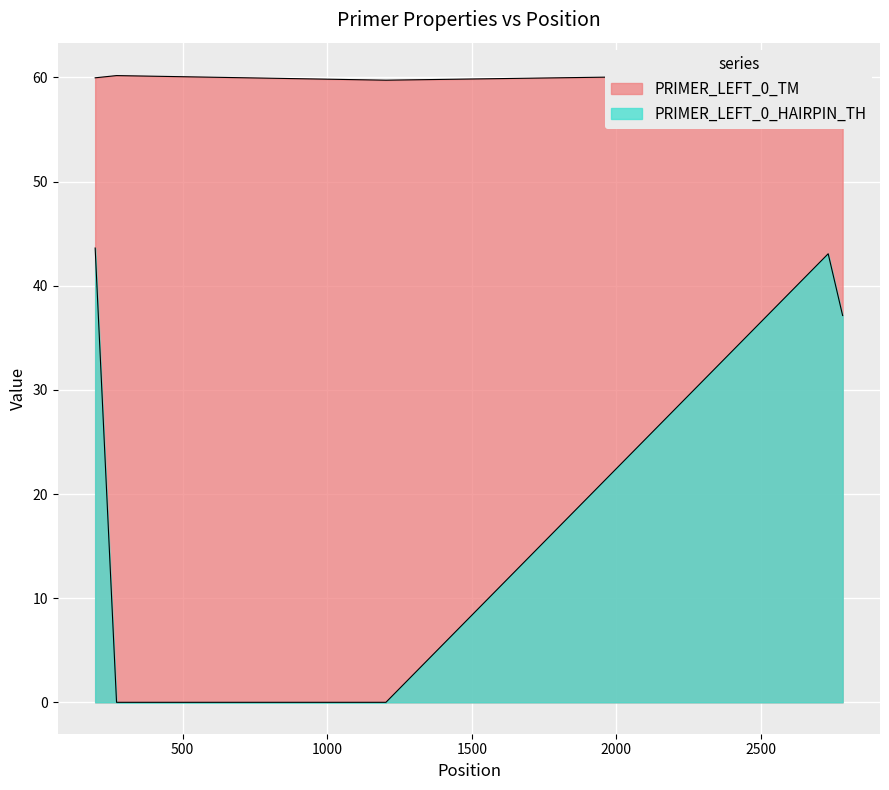

Which has a higher value, 2733 or 2783?

2733